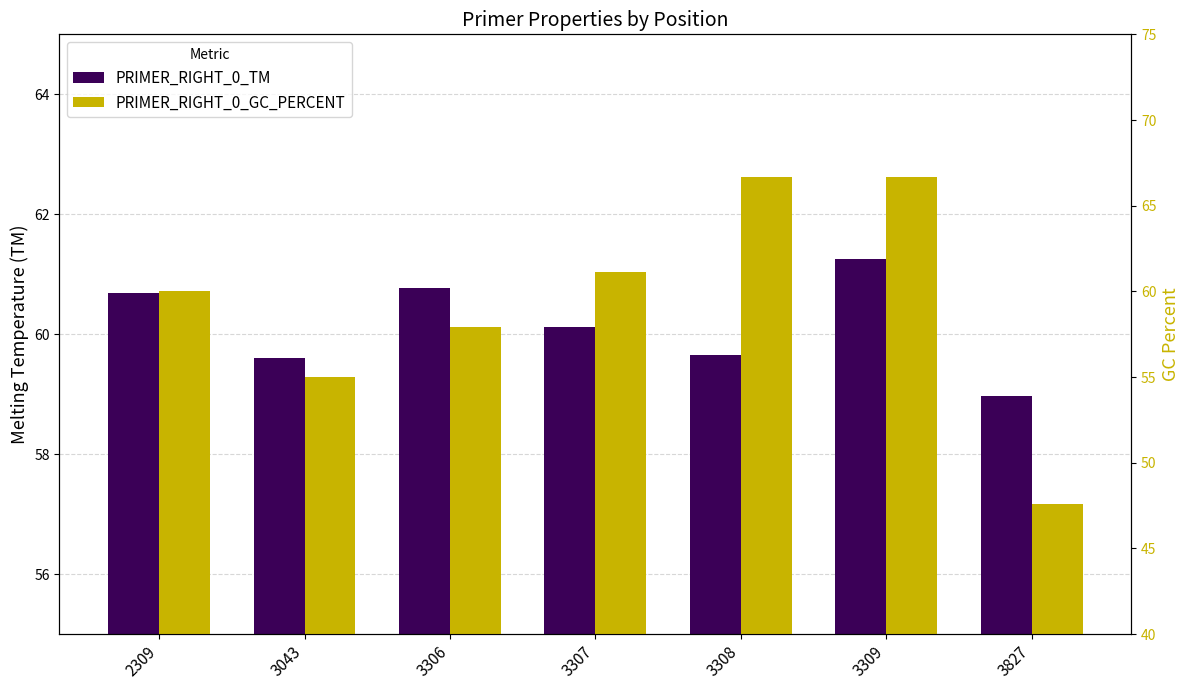

Reading left to right, transcribe all the data shown in this chart.

PRIMER_RIGHT_0_TM: 60.7	59.6	60.8	60.1	59.6	61.3	59.0
PRIMER_RIGHT_0_GC_PERCENT: 60.0	55.0	57.9	61.1	66.7	66.7	47.6